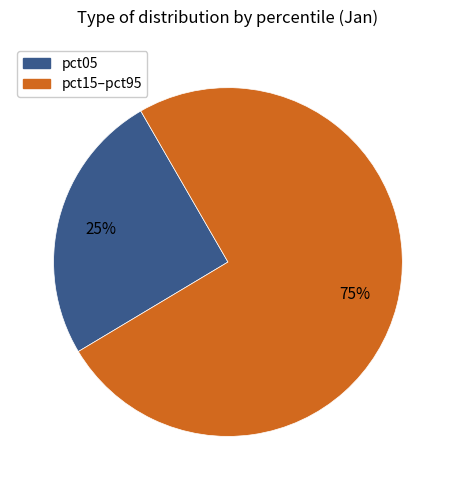

To the nearest percent, what is the average slice percentage?

50%